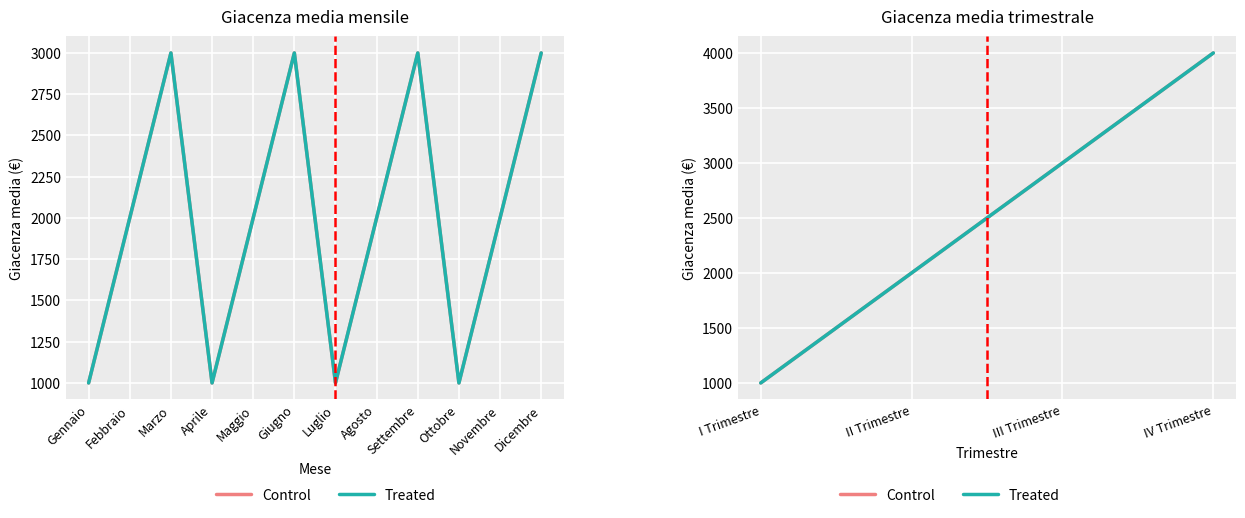

True or false: Treated and Control intersect in this chart.

False